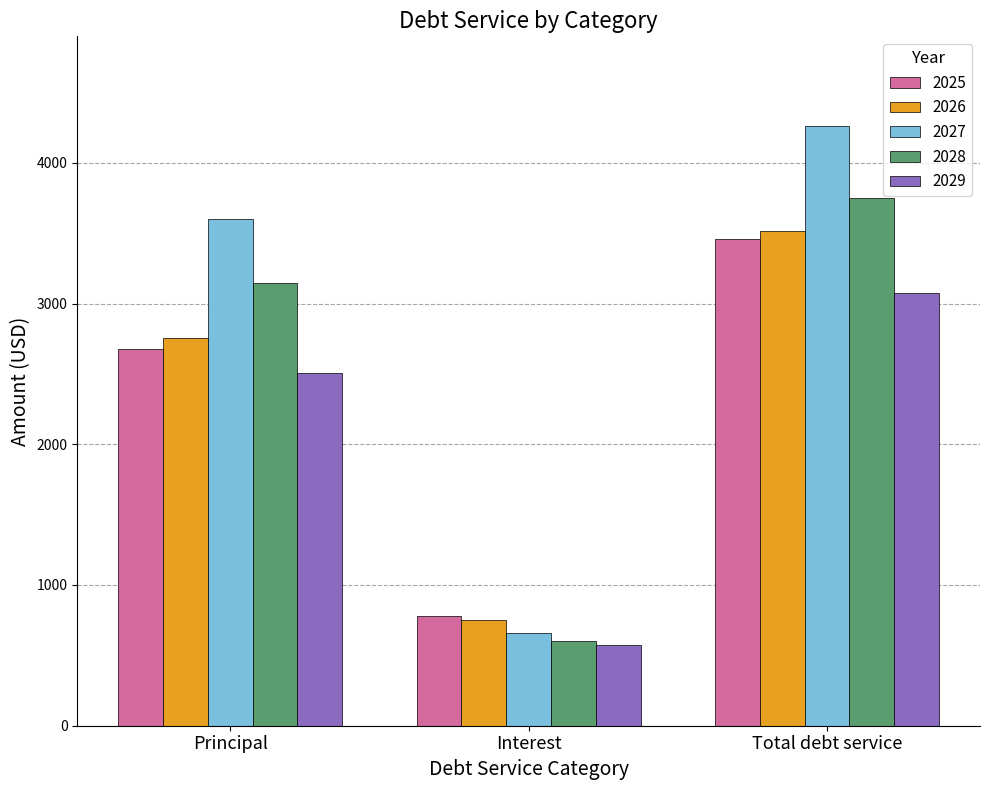

Is the value of 2029 at Principal greater than the value of 2026 at Principal?

No